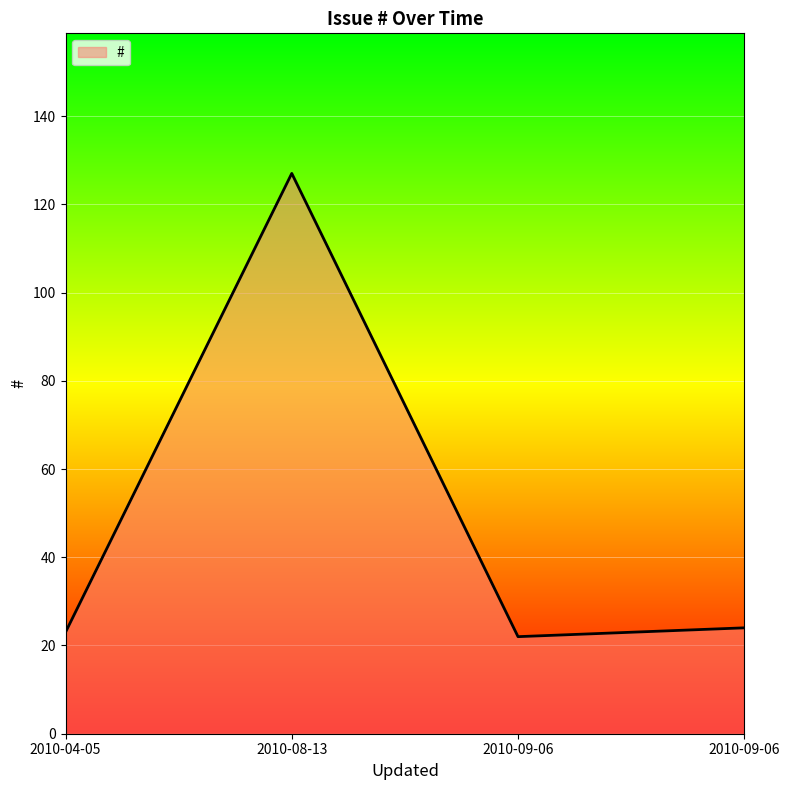

How many series are shown in this chart?

1